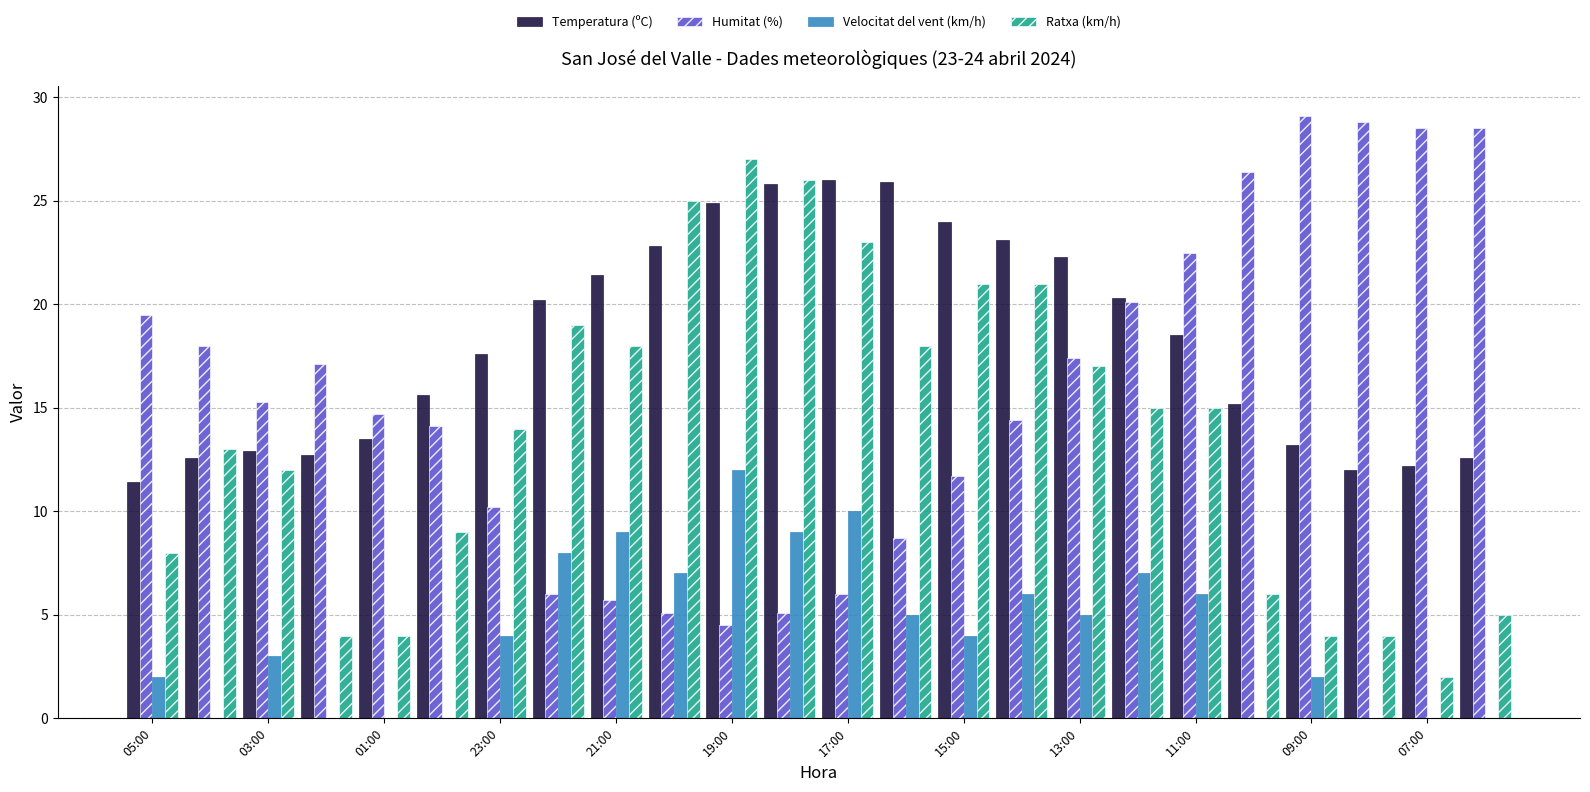

What is the sum of all Temperatura (ºC) values?

436.7